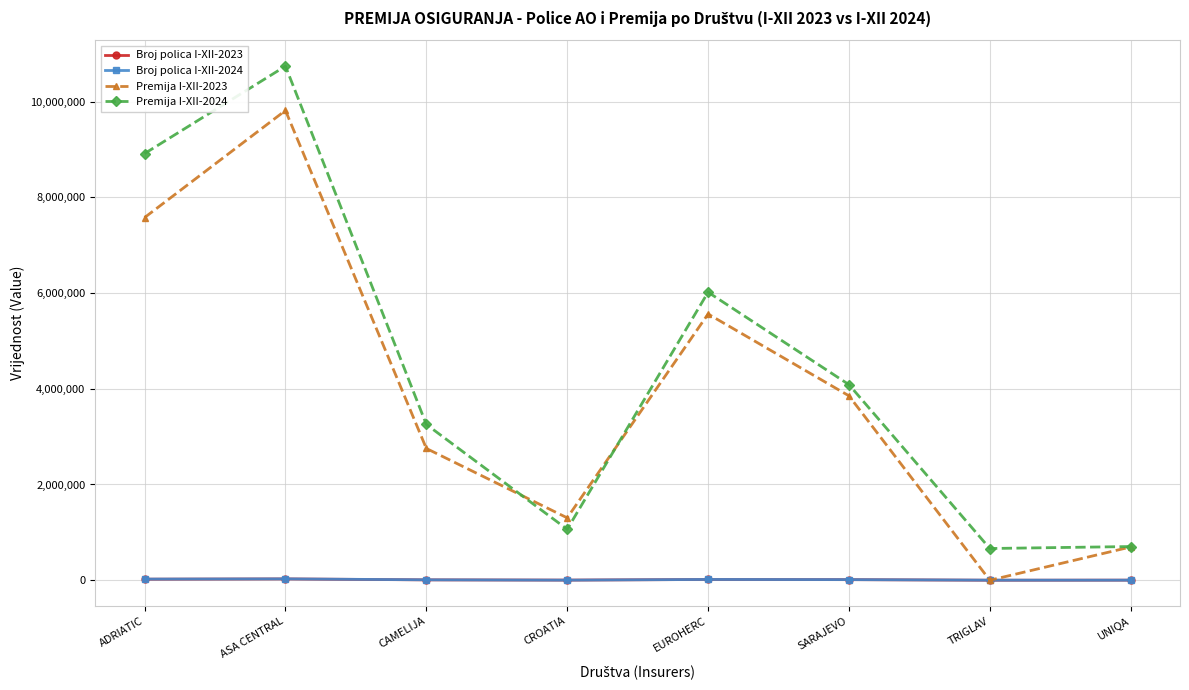

Which label corresponds to the largest value in the chart?

ASA CENTRAL